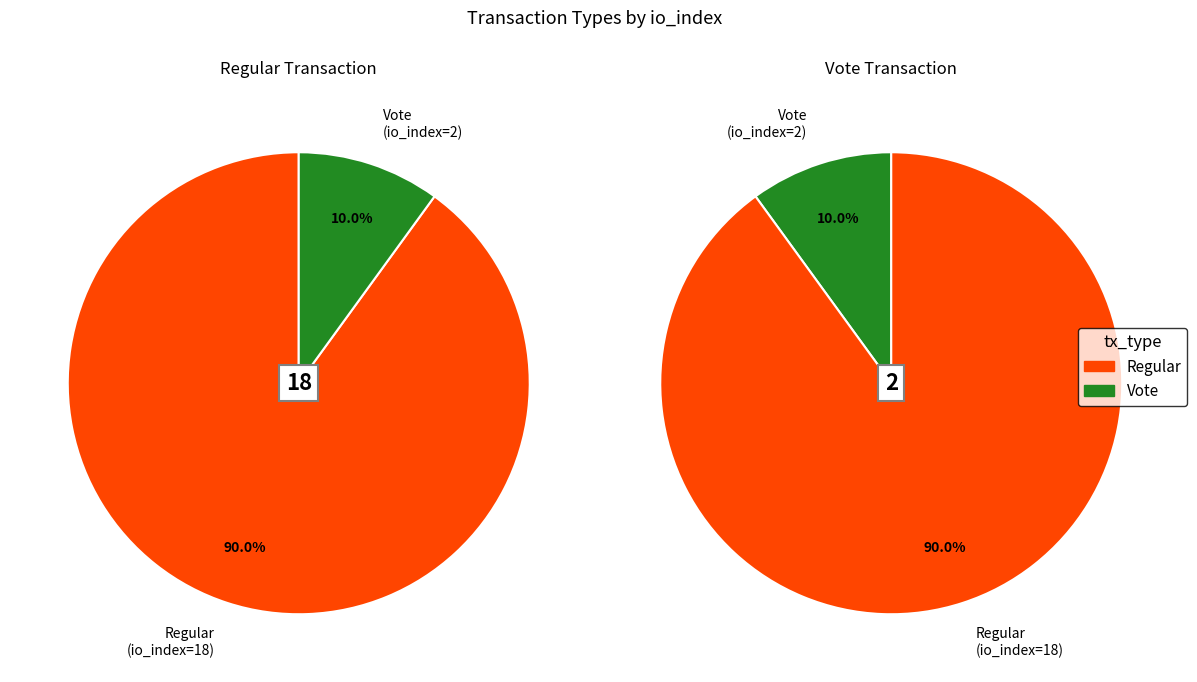

How many segments does this pie chart have?

2